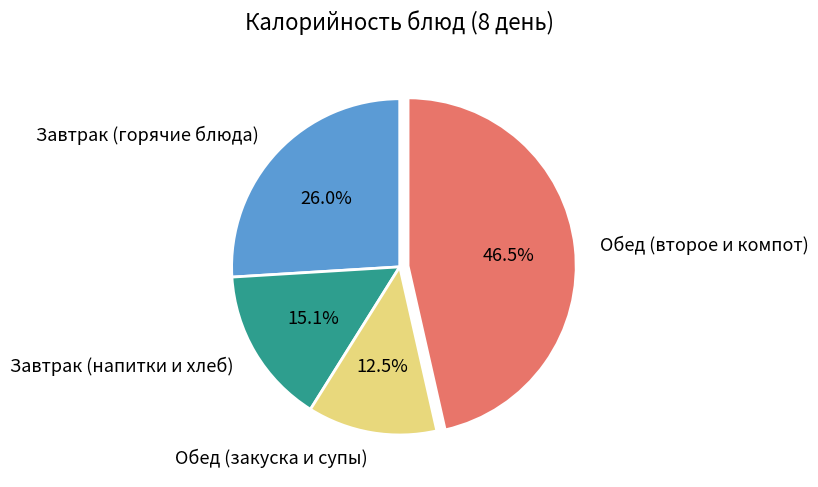

Is there any slice that represents more than half of the pie?

No